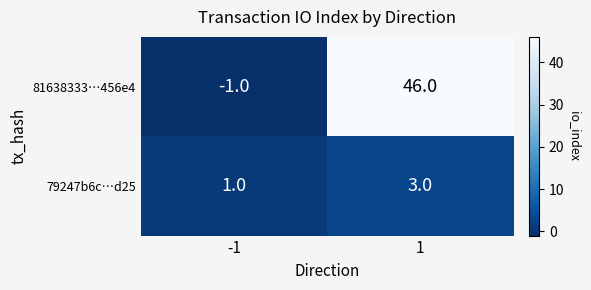

True or false: 79247b6c…d25 has a value of 3 at 1.

True